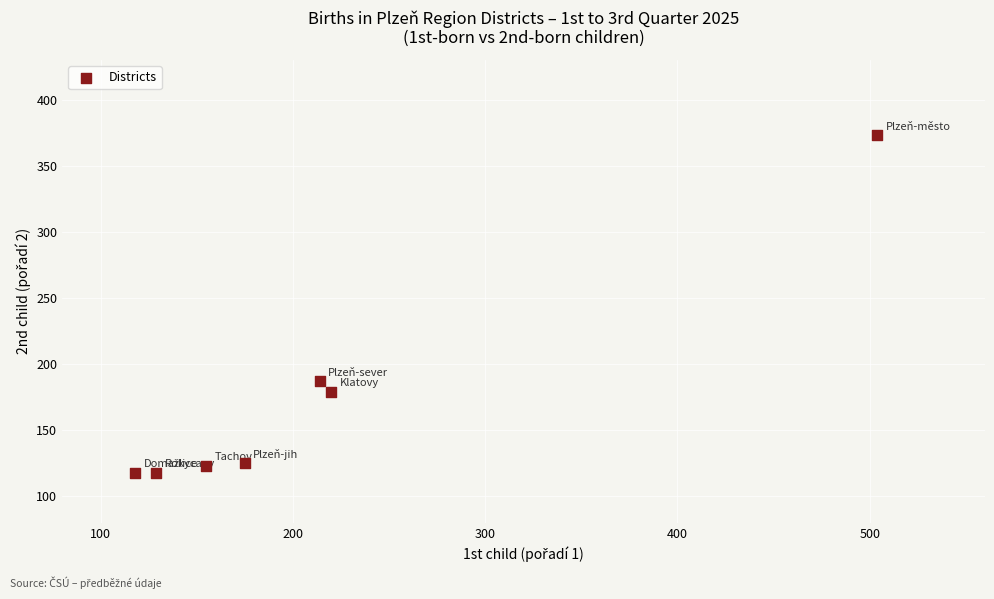

What Y value in the scatter plot is closest to 245?

187